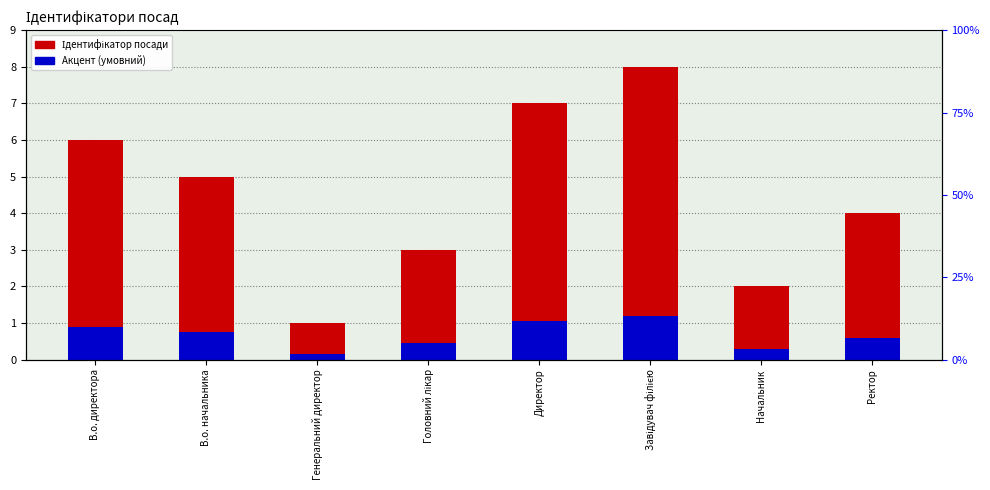

Reading left to right, extract all data points from this chart.

Ідентифікатор: В.о. директора=6.0	В.о. начальника=5.0	Генеральний директор=1.0	Головний лікар=3.0	Директор=7.0	Завідувач філією=8.0	Начальник=2.0	Ректор=4.0
Акцент (умовний): В.о. директора=0.9	В.о. начальника=0.8	Генеральний директор=0.1	Головний лікар=0.4	Директор=1.1	Завідувач філією=1.2	Начальник=0.3	Ректор=0.6